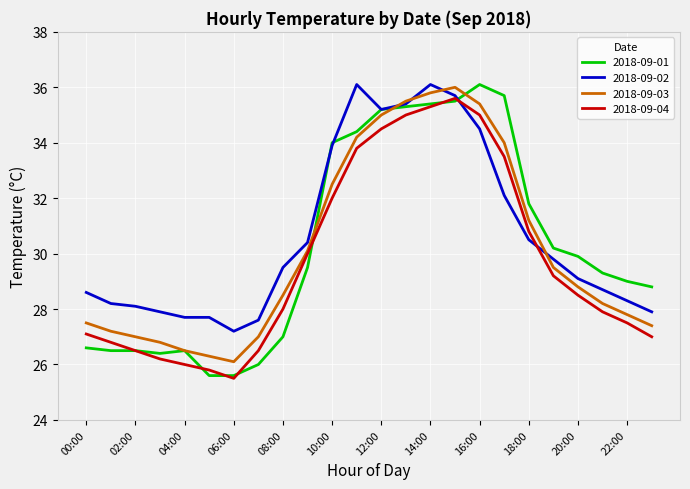

What is the lowest value of the 2018-09-04 series?

25.5